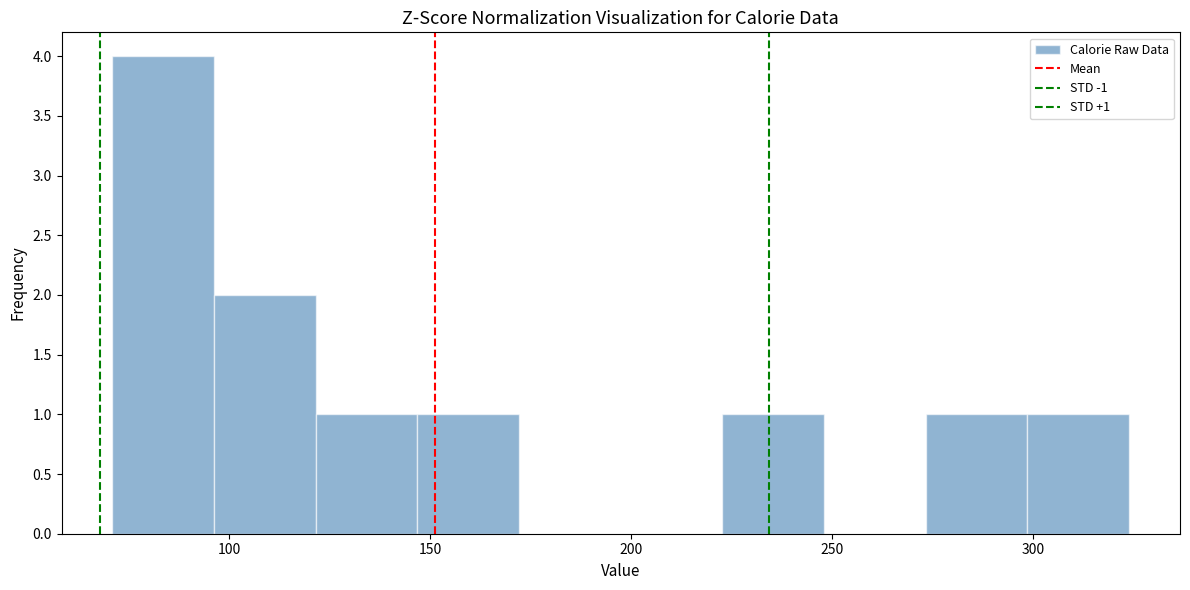

Which range on the x-axis has the tallest bar?

70 to 95